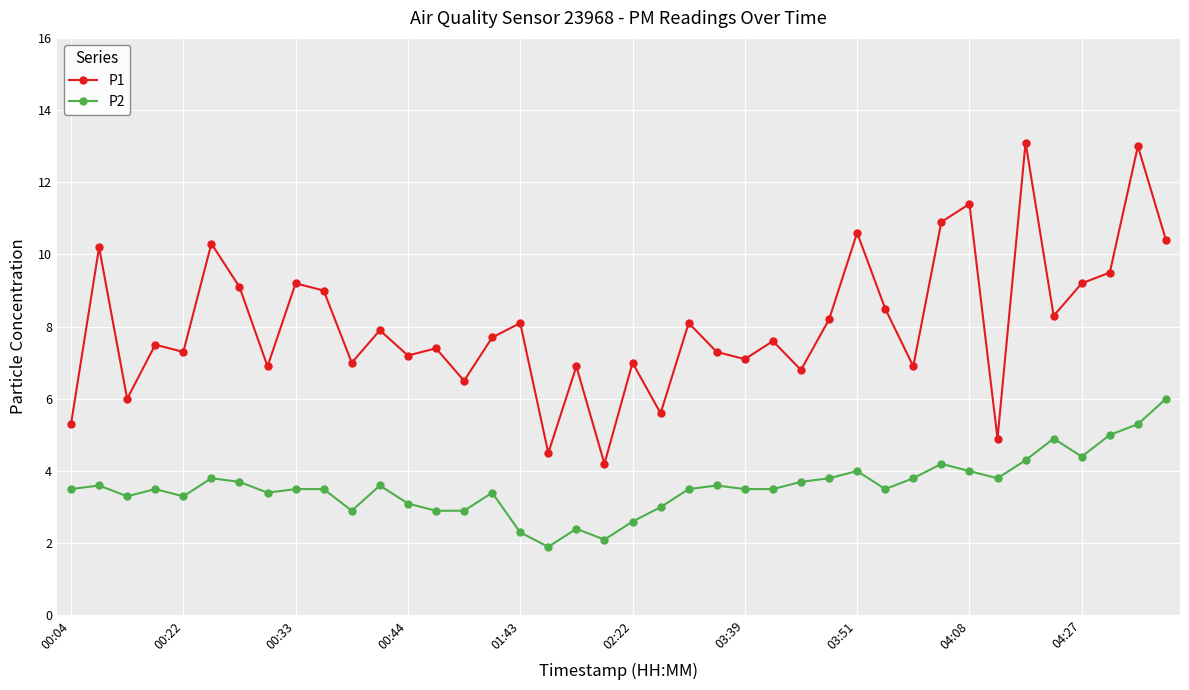

True or false: P1 and P2 intersect in this chart.

False